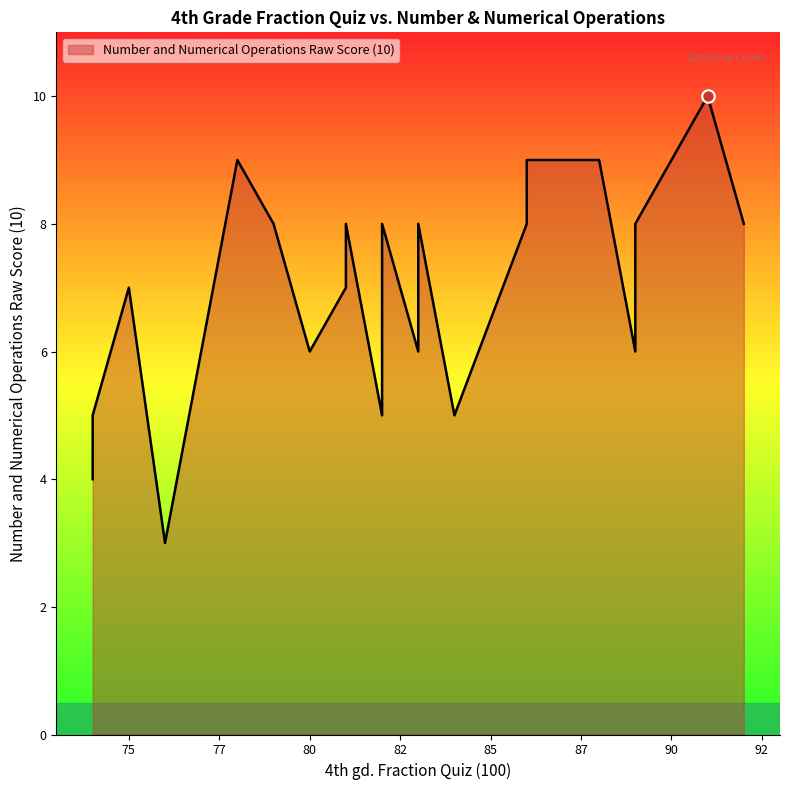

What is the difference between the values at 75 and 89?

1